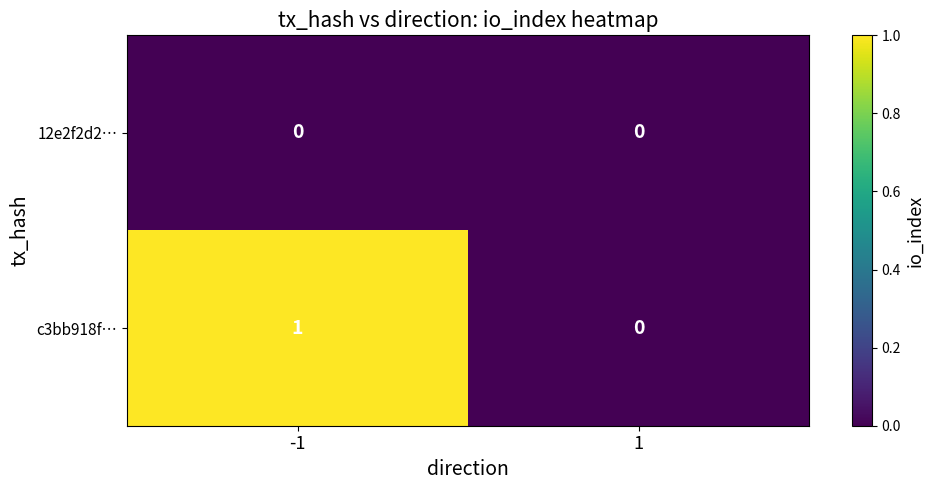

Reading left to right, list all the values displayed in this chart.

12e2f2d2…: 0	0
c3bb918f…: 1	0